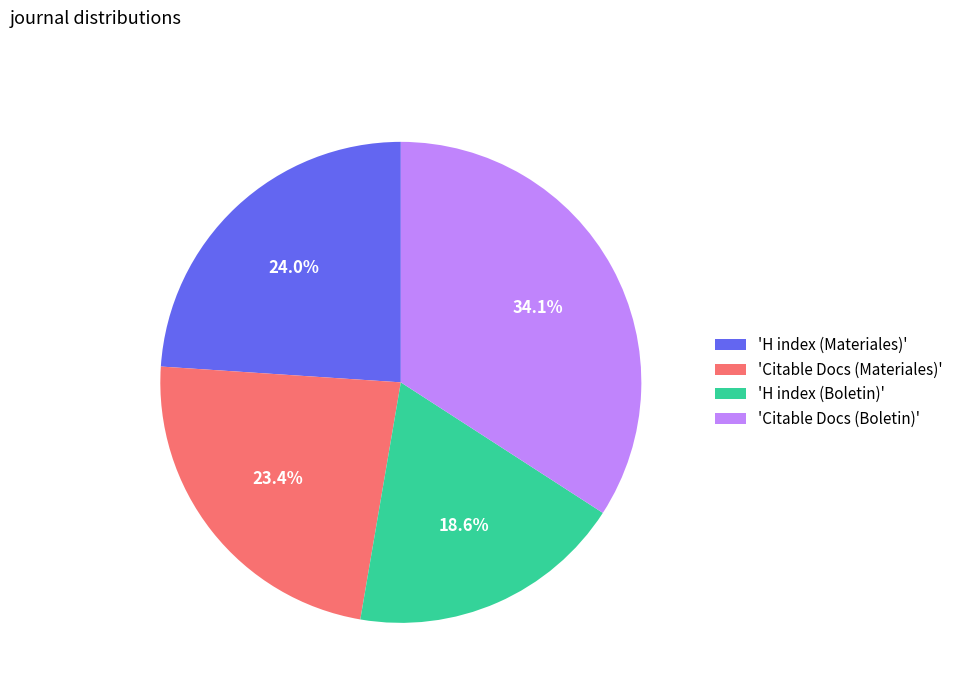

Is there any slice that represents more than half of the pie?

No